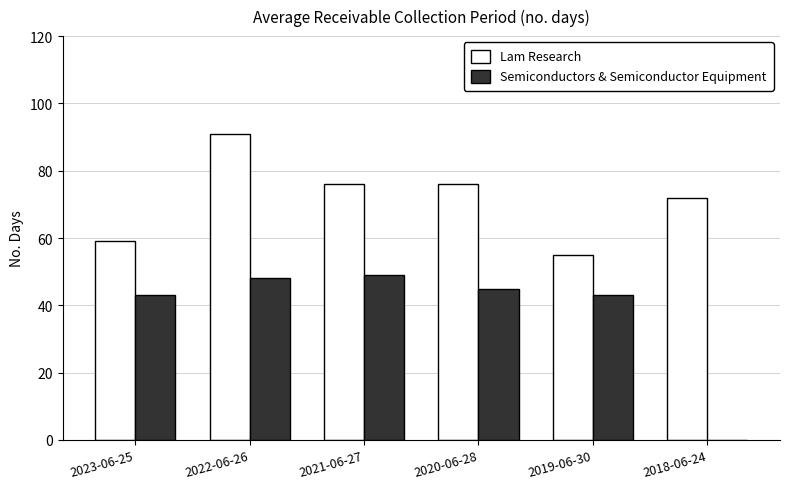

Is it true that Lam Research equals 38 at 2023-06-25?

False